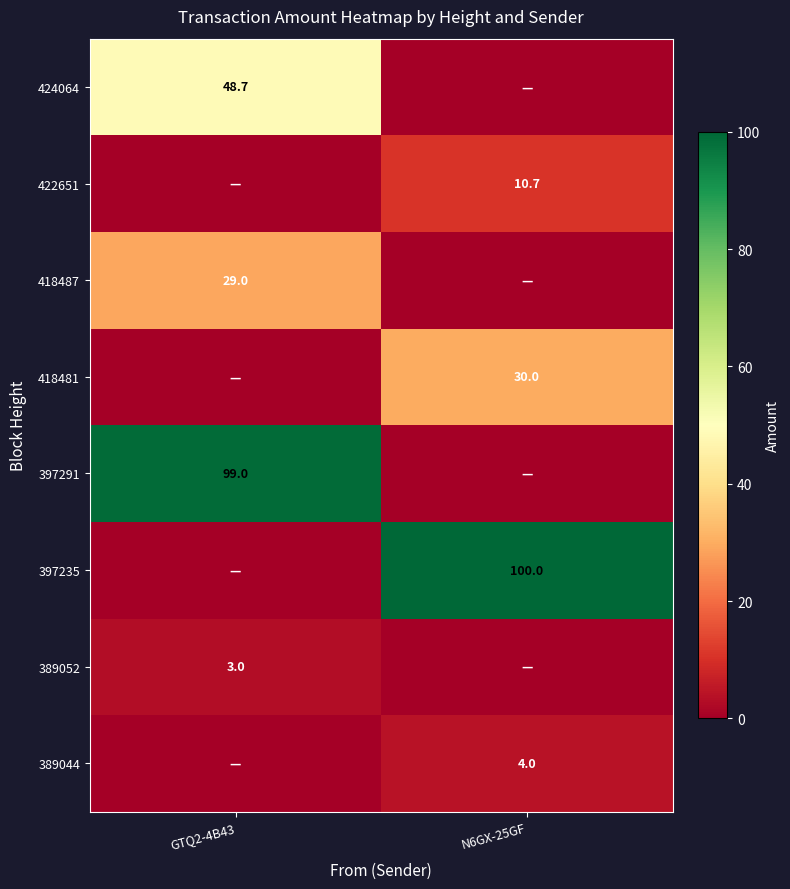

True or false: 397235 has a value of 31.3 at N6GX-25GF.

False